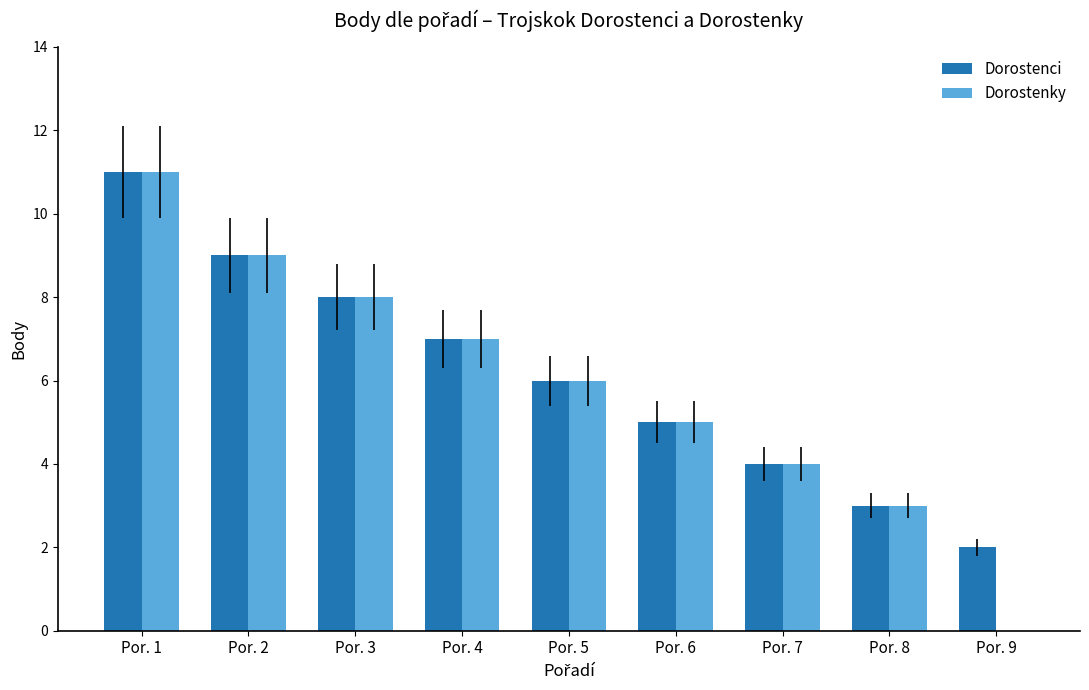

What are all the series names shown in the legend?

Dorostenci, Dorostenky